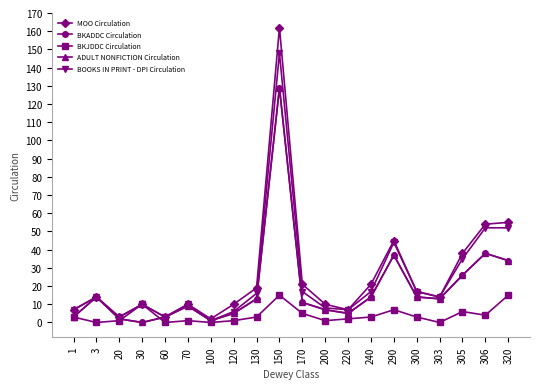

Does the chart have visible grid lines?

No